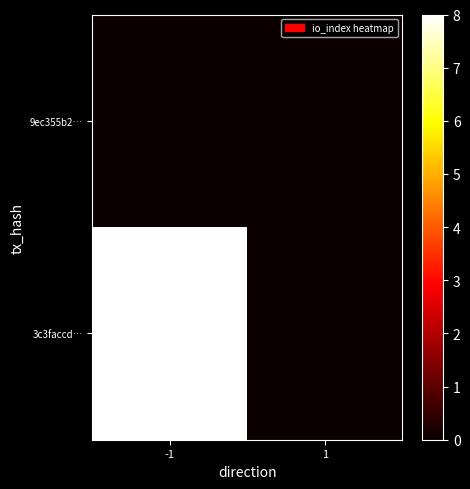

How many data points does each series have?

2